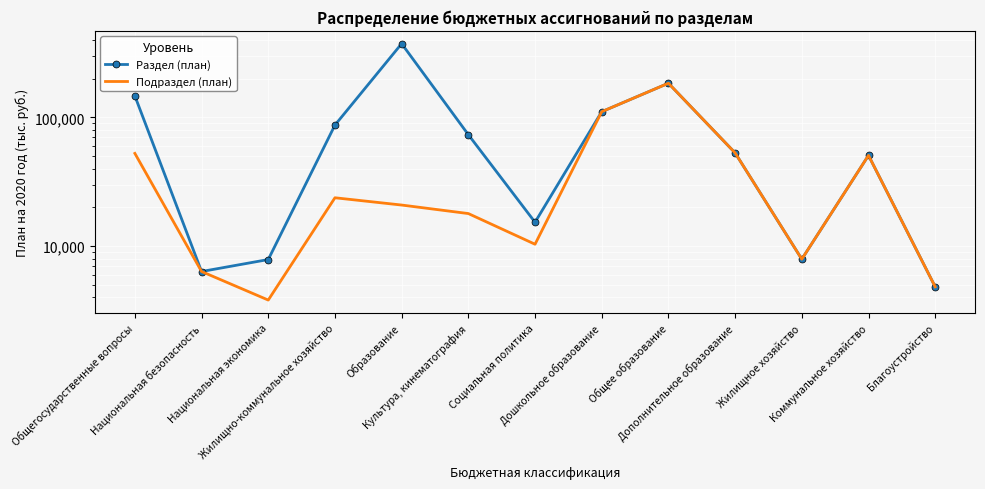

Count the number of categories in the chart.

13